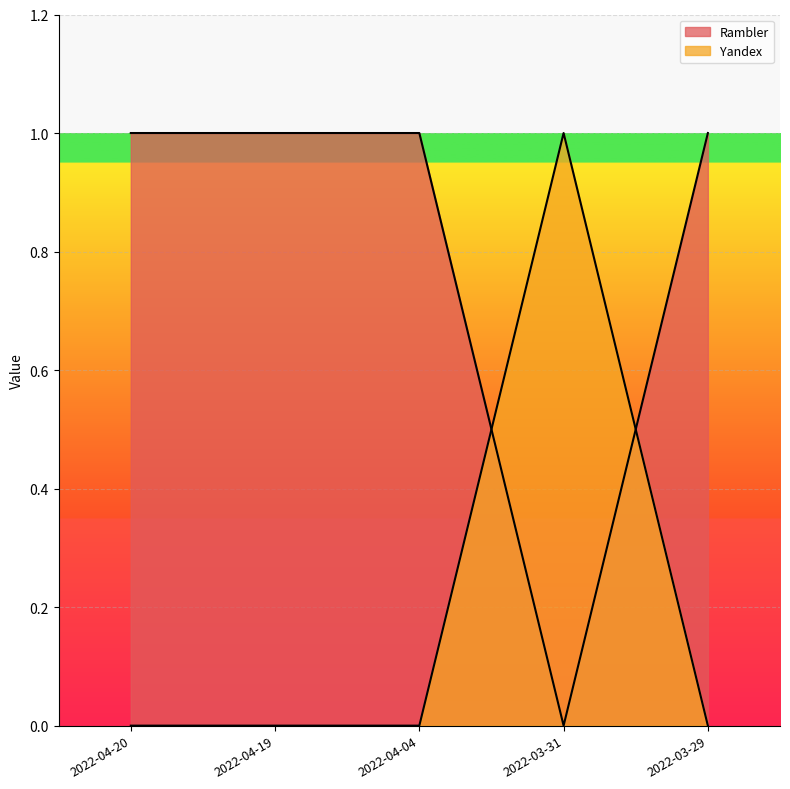

What is the difference between the Yandex values at 2022-04-19 and 2022-03-31?

1